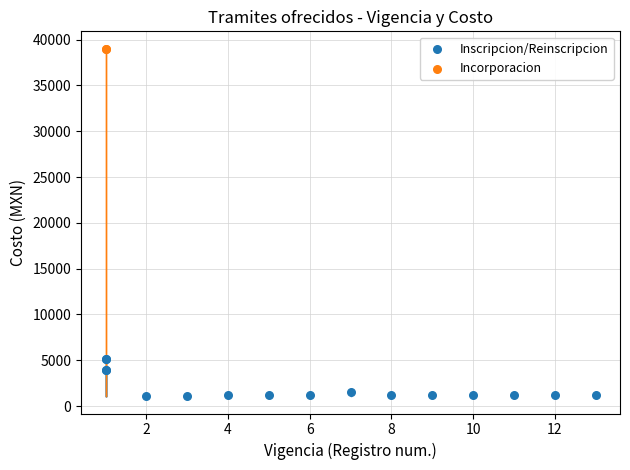

Which series reaches the minimum Y coordinate?

Inscripcion/Reinscripcion